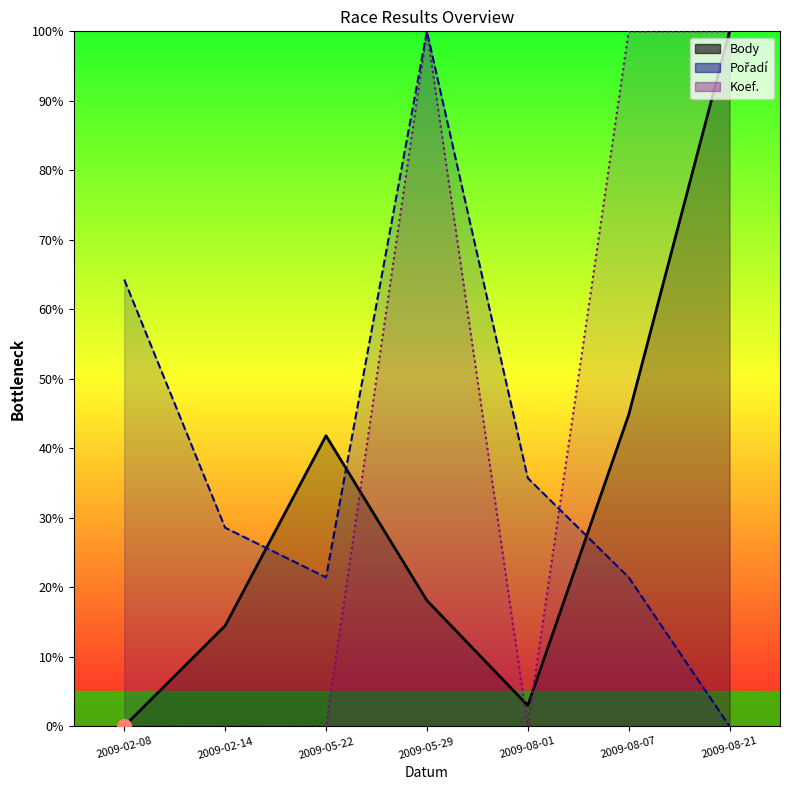

At which label does Body reach its peak?

2009-08-21